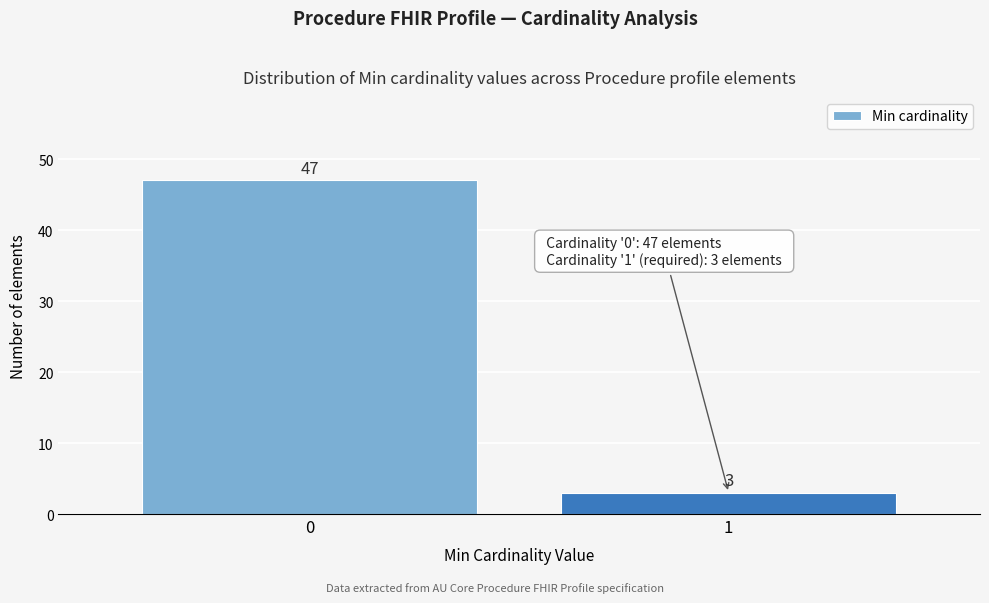

Reading right to left, what are all the values shown in this chart?

3	47